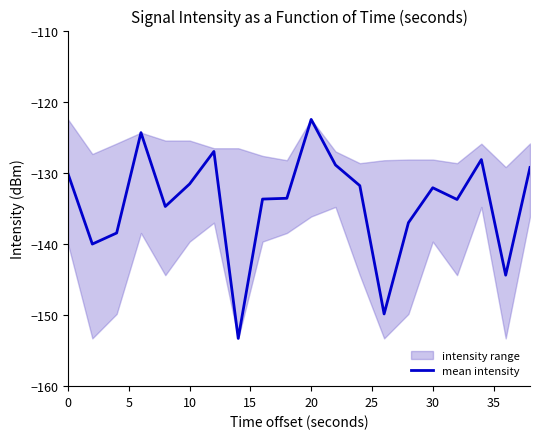

Which category has the highest value in the mean intensity series?

20